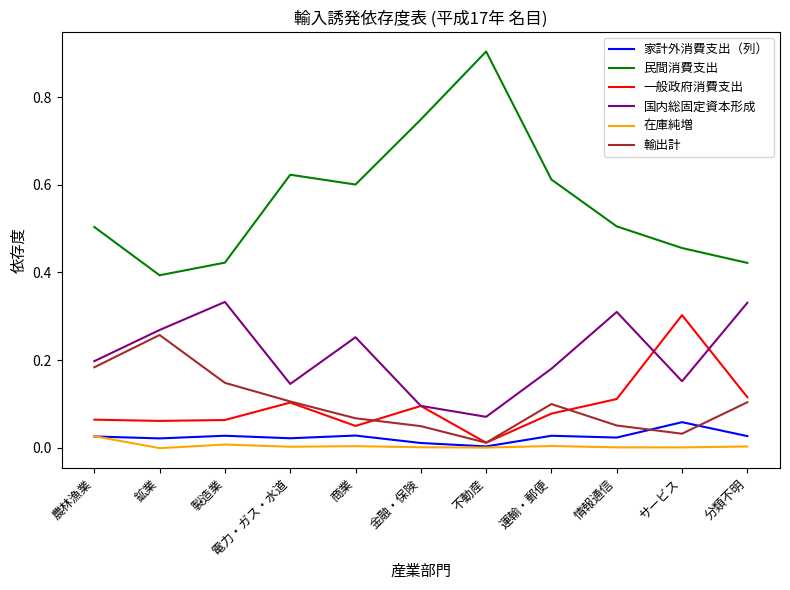

True or false: 在庫純増 and 輸出計 cross at least once.

False